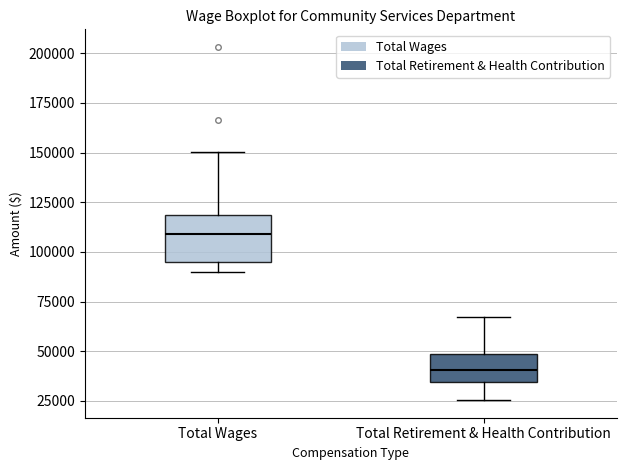

Reading left to right, transcribe this box plot: for each box, give where its median line is, the range the box spans, and where its two whiskers end, as read against the y-axis. The values are not printed on the chart, so give them approximately, as read against the axis.

Total Wages: median 110000, box 95000 to 120000, whiskers 90000 to 150000
Total Retirement & Health Contribution: median 40000, box 35000 to 50000, whiskers 25000 to 65000